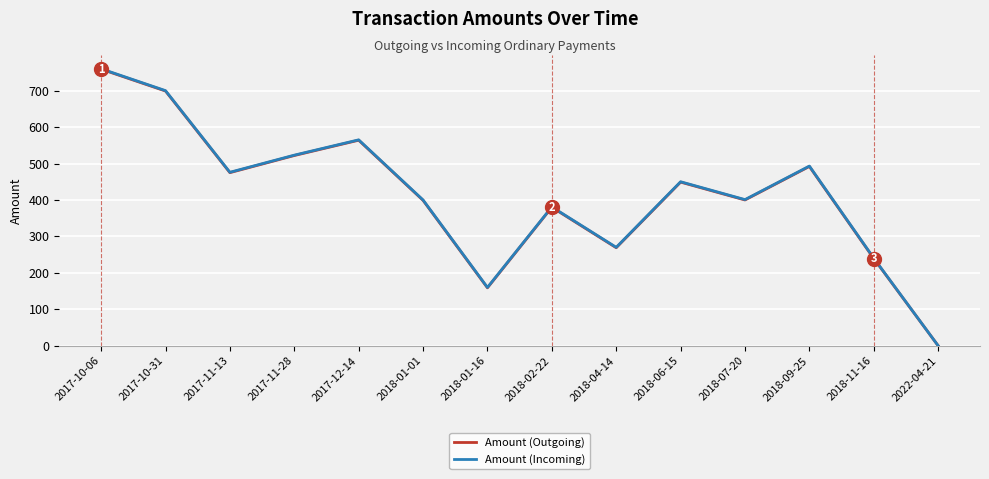

Which series has the widest spread of values?

Amount (Incoming)